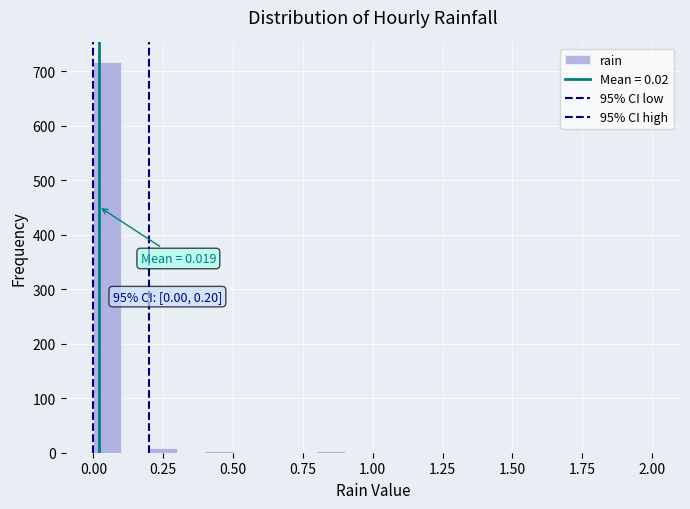

Around what value on the x-axis is the tallest bar? Give the approximate position of its centre, as read against the axis.

0.05